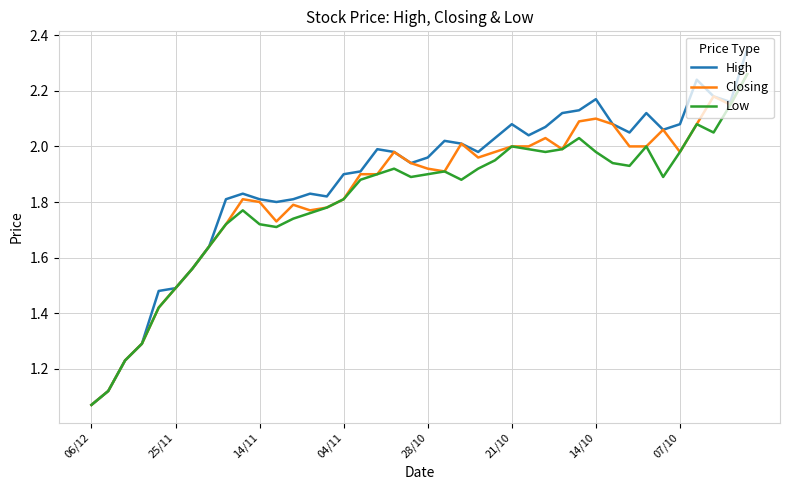

Which series has the largest range (max minus min)?

High